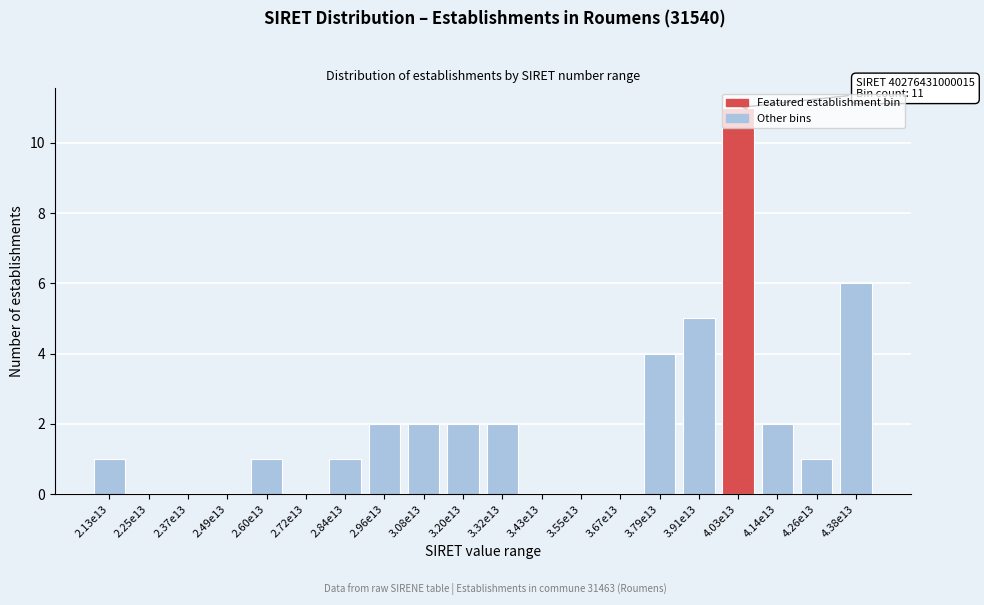

The chart shows a value of 1 at 2.60e13. True or false?

True